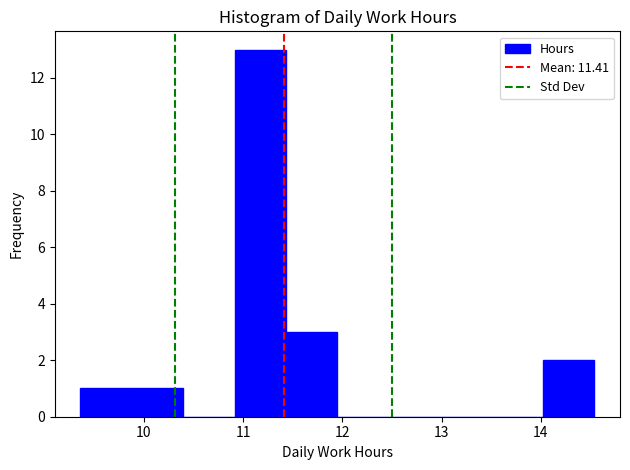

Which range on the x-axis has the tallest bar?

10.9 to 11.4